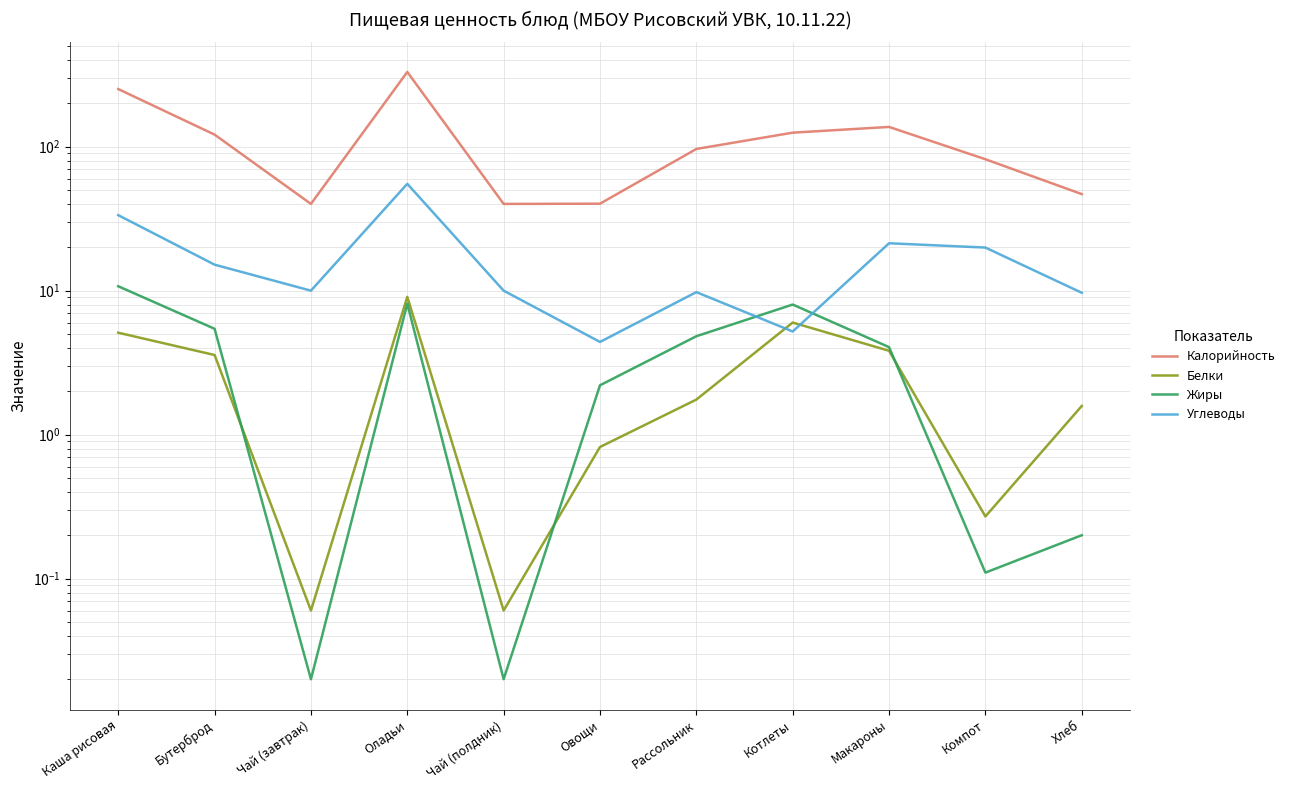

What position from the left is Оладьи?

4